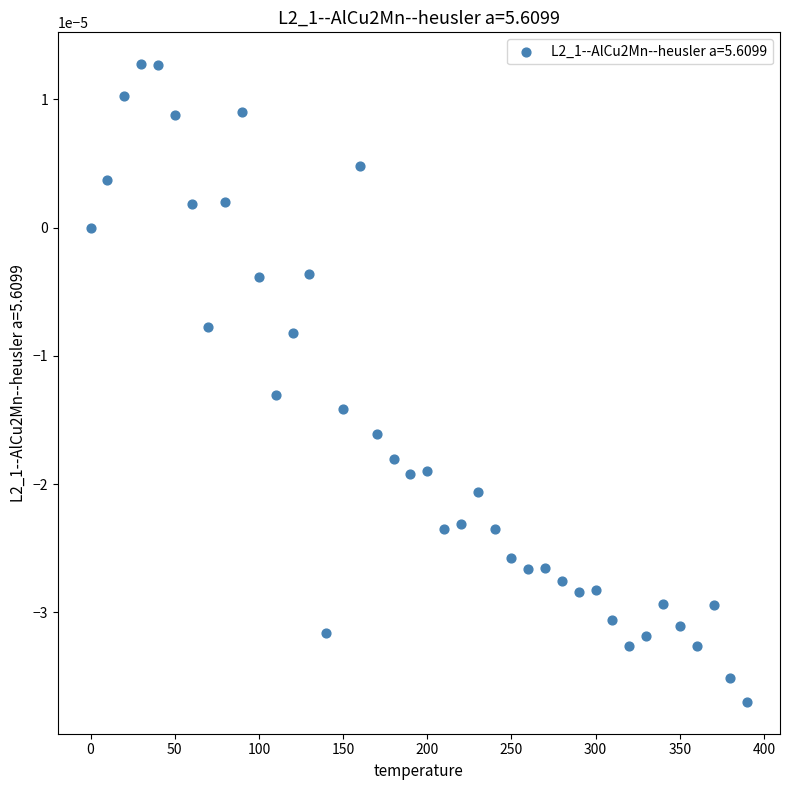

What is the range of X values (max minus min)?

390.0